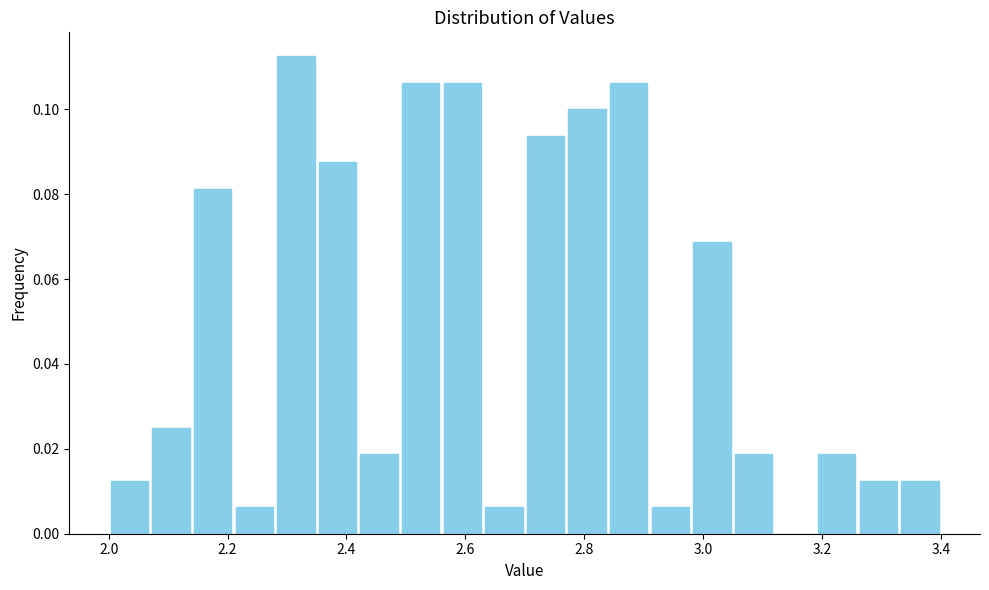

Around what value on the x-axis is the tallest bar? Give the approximate position of its centre, as read against the axis.

2.32